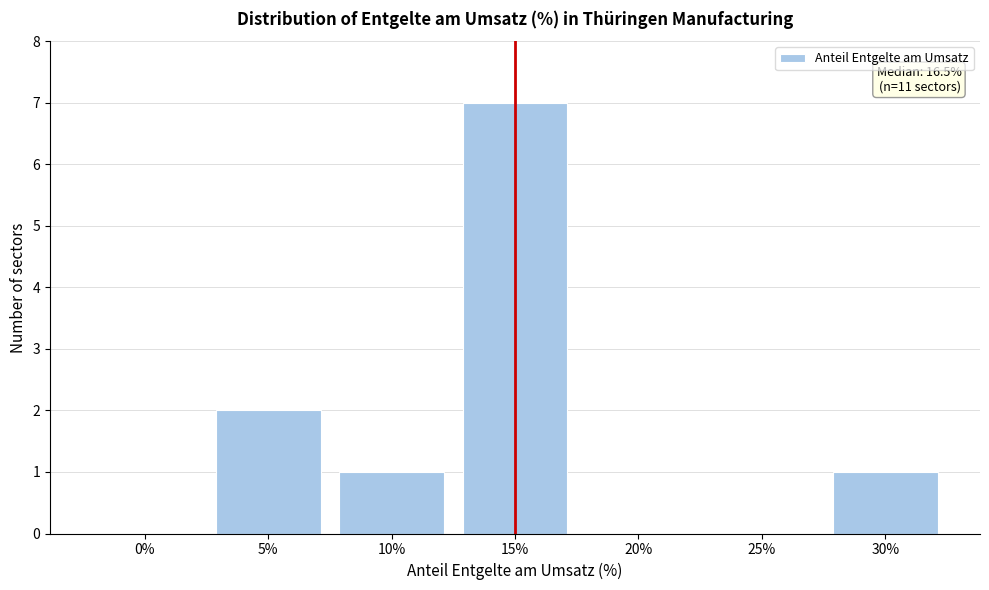

Reading left to right, transcribe all the data shown in this chart.

0%=0	5%=2	10%=1	15%=7	20%=0	25%=0	30%=1